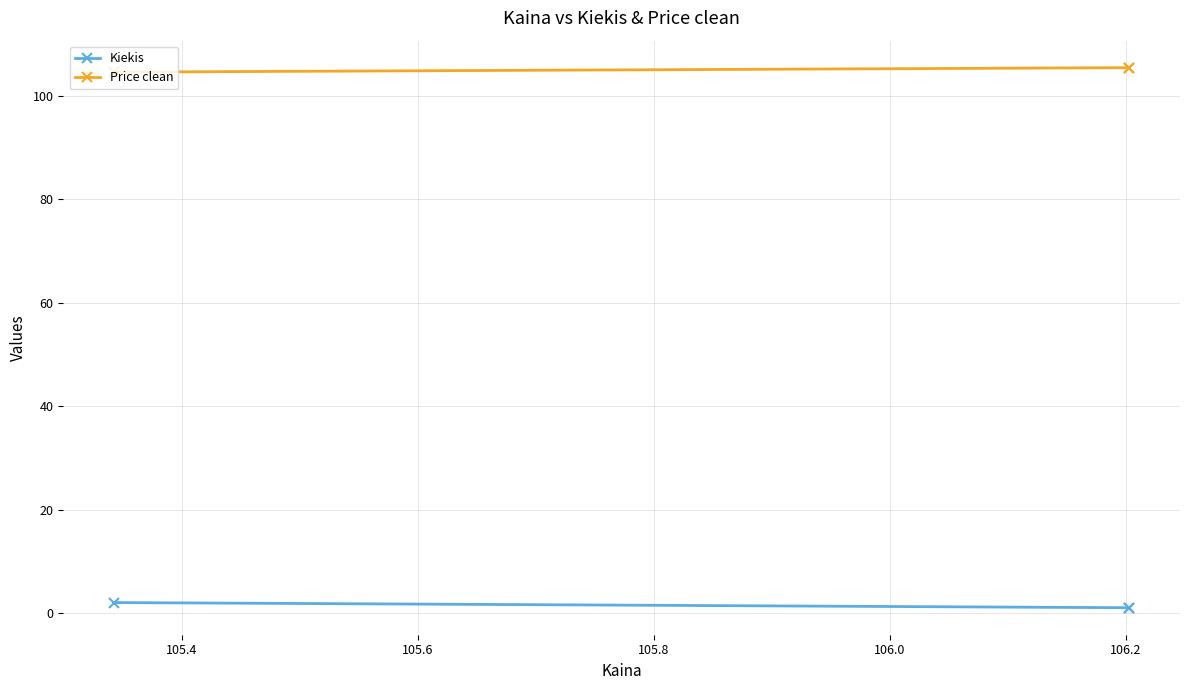

How many values in the Price clean series are below 105?

1